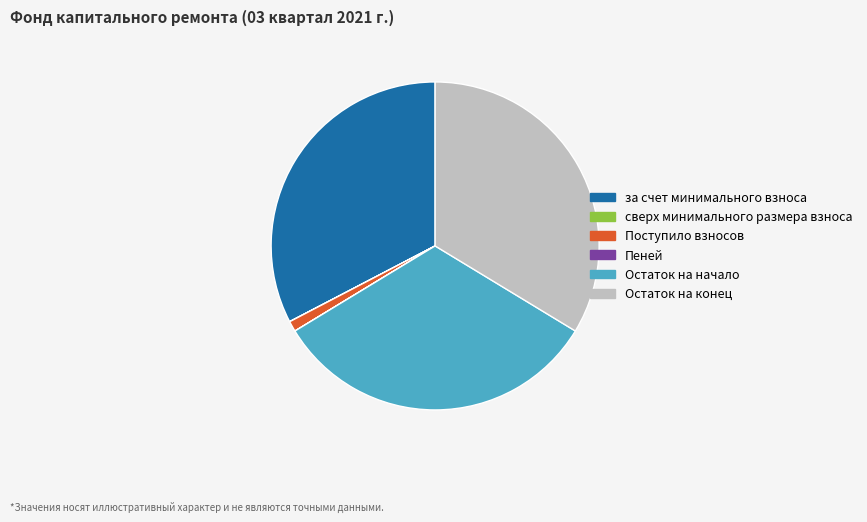

Combined, do Остаток на конец and Остаток на начало account for over 50%?

Yes